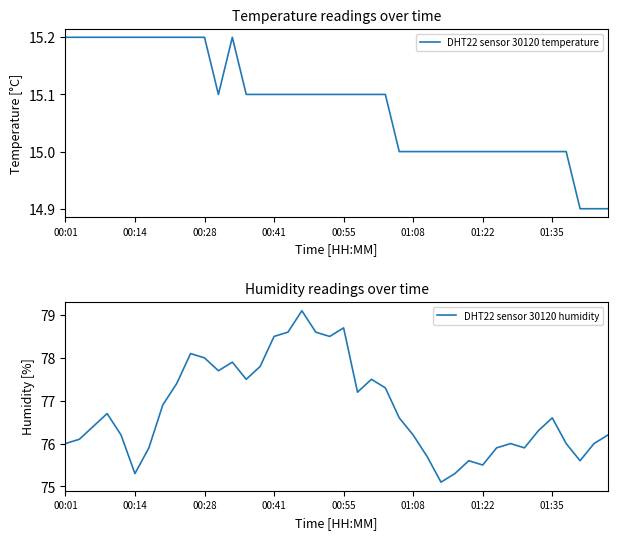

Read the DHT22 sensor 30120 temperature value at 36.

15.0